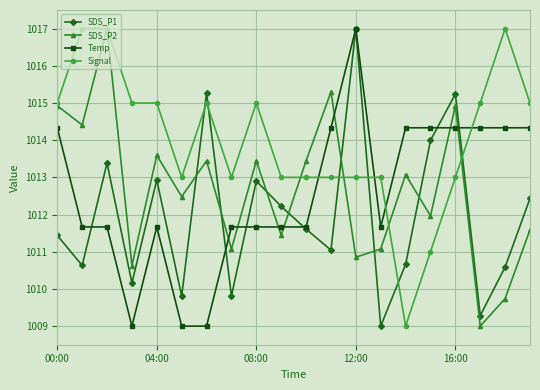

What is the highest value of the Temp series?

1017.0